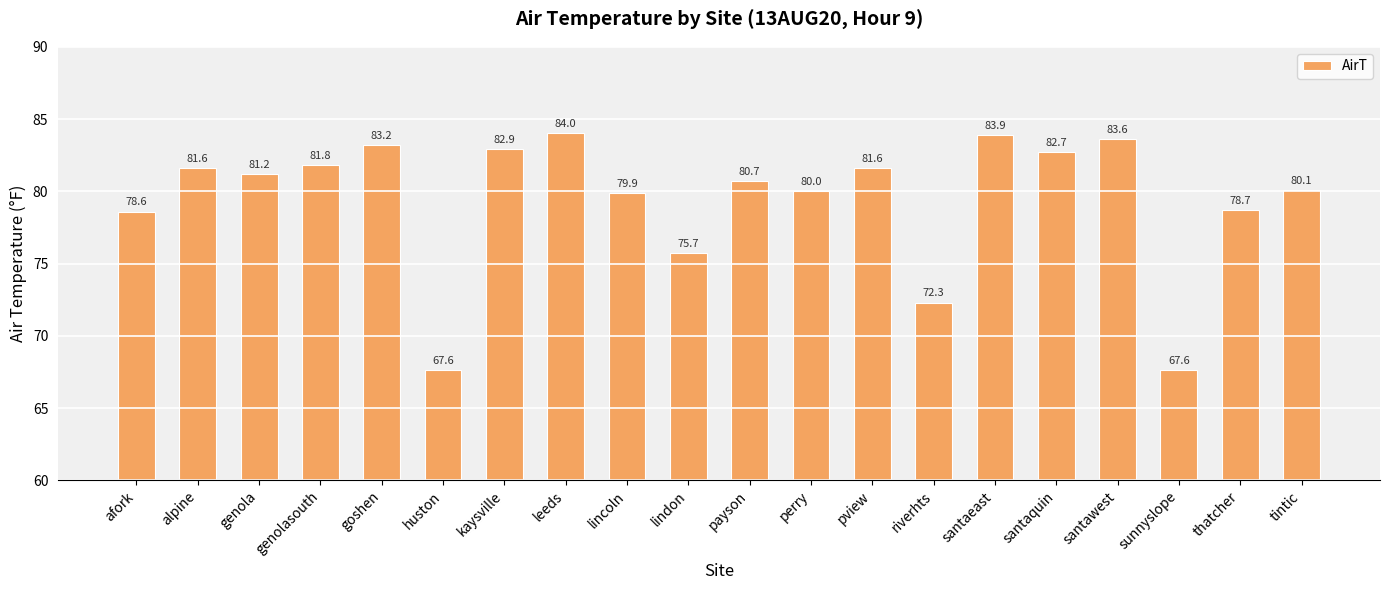

Between alpine and afork, which is larger?

alpine